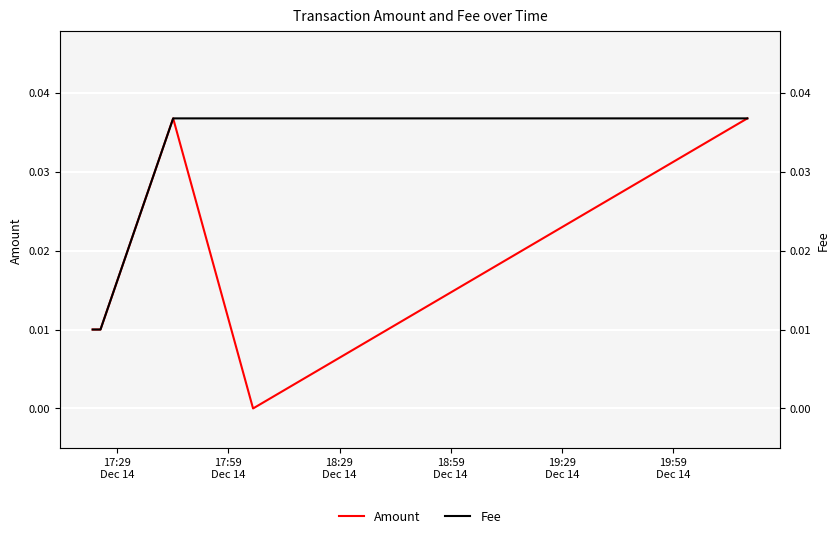

Which series has the largest total across all categories?

Fee